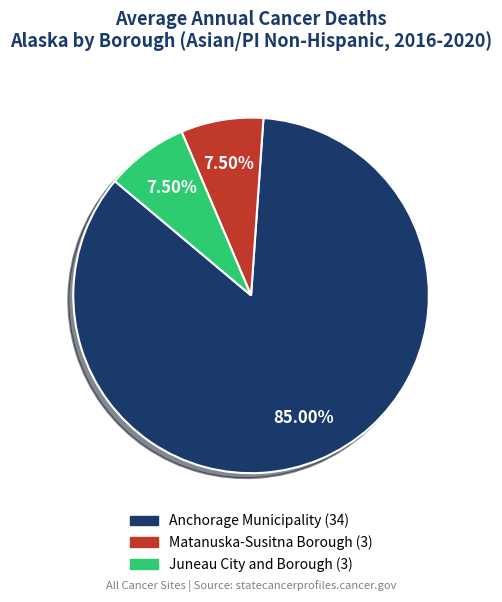

To the nearest percent, what is the average slice percentage?

33%